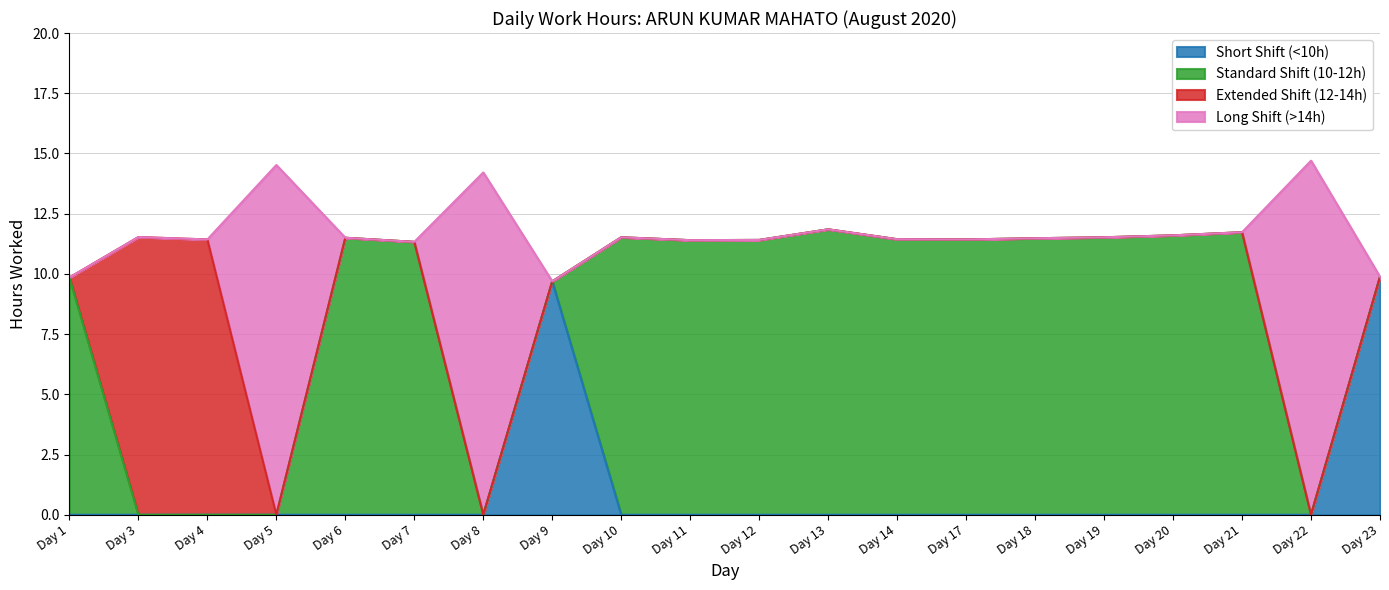

True or false: Short Shift (<10h) and Long Shift (>14h) intersect in this chart.

False